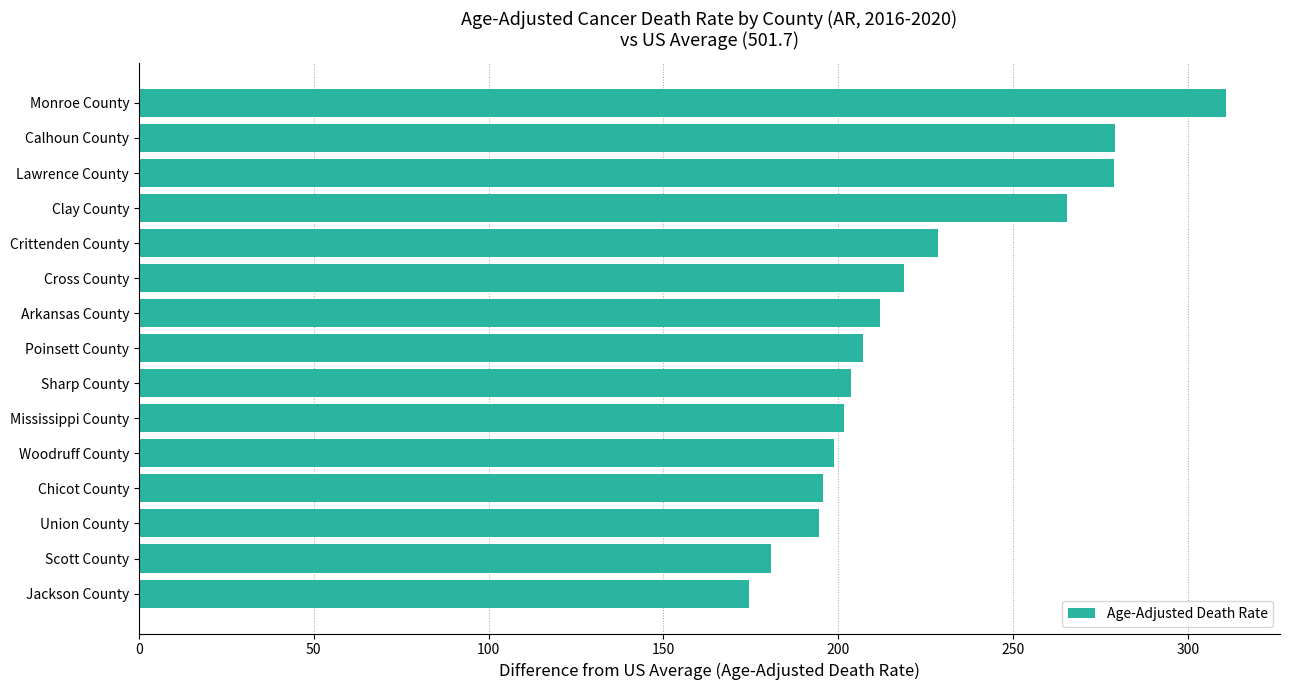

Count the number of values greater than 207.

8